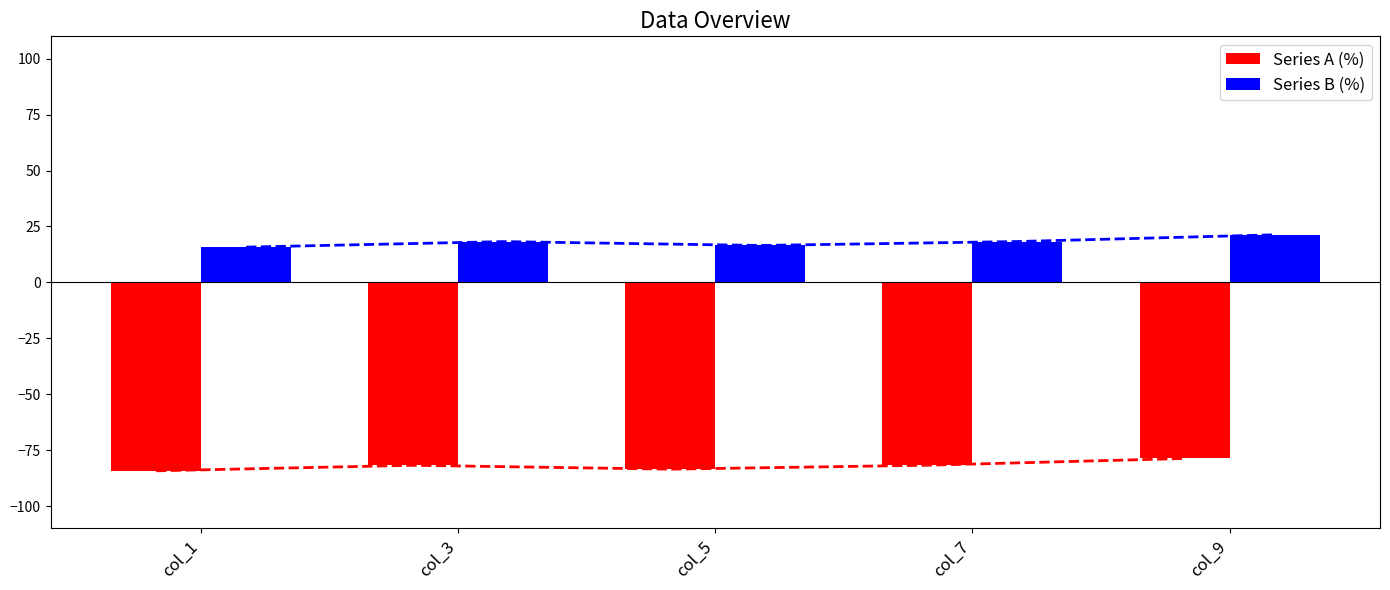

At which category is the sum across all series the highest?

col_9